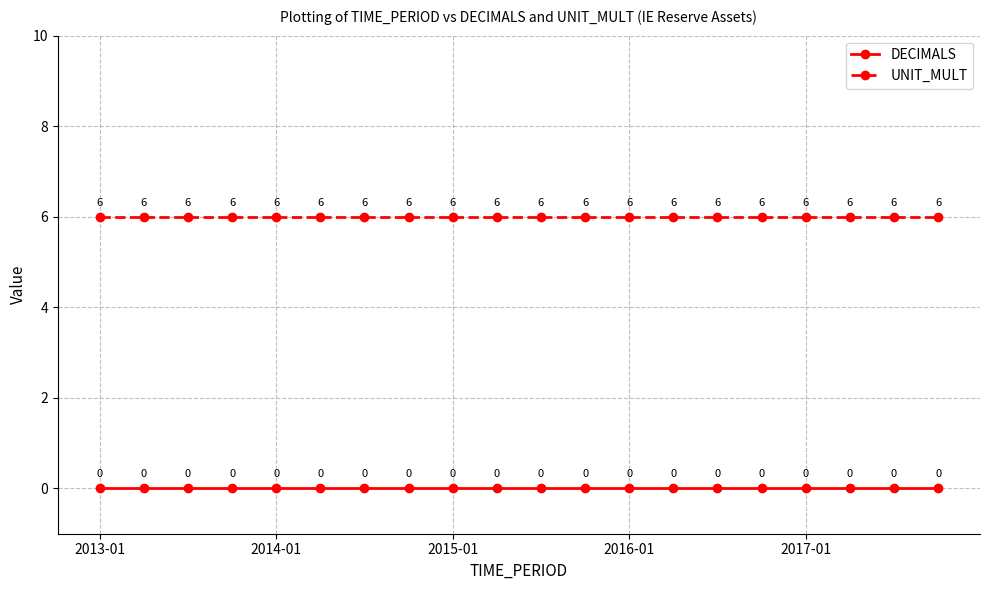

How many lines are shown in the chart?

2